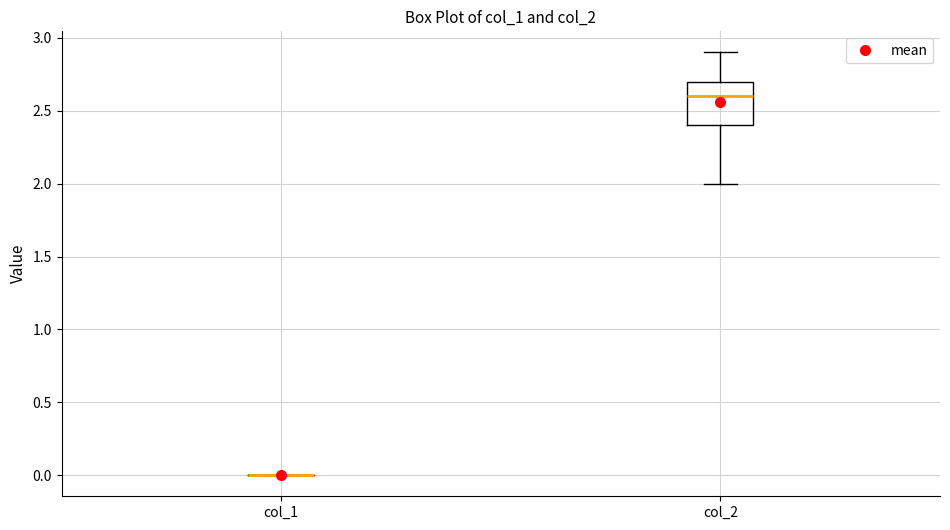

Reading left to right, transcribe this box plot: for each box, give where its median line is, the range the box spans, and where its two whiskers end, as read against the y-axis. The values are not printed on the chart, so give them approximately, as read against the axis.

col_1: box collapsed to a line at 0.0, whiskers 0.0 to 0.0
col_2: median 2.6, box 2.4 to 2.7, whiskers 2.0 to 2.9